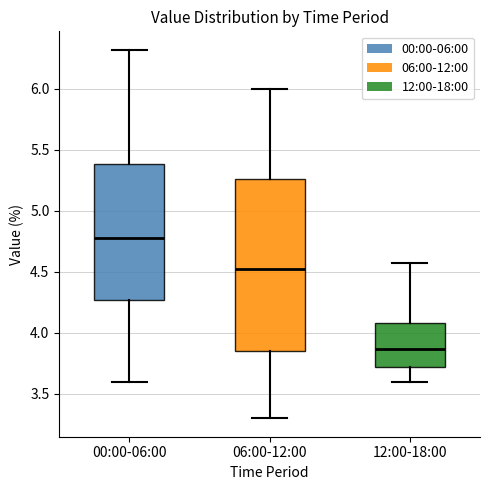

Reading left to right, read every box against the y-axis: the position of its median line, the range the box covers, and the ends of its whiskers. The values are not printed on the chart, so give them approximately, as read against the axis.

00:00-06:00: median 4.80, box 4.25 to 5.40, whiskers 3.60 to 6.30
06:00-12:00: median 4.55, box 3.85 to 5.25, whiskers 3.30 to 6.00
12:00-18:00: median 3.85, box 3.70 to 4.10, whiskers 3.60 to 4.55